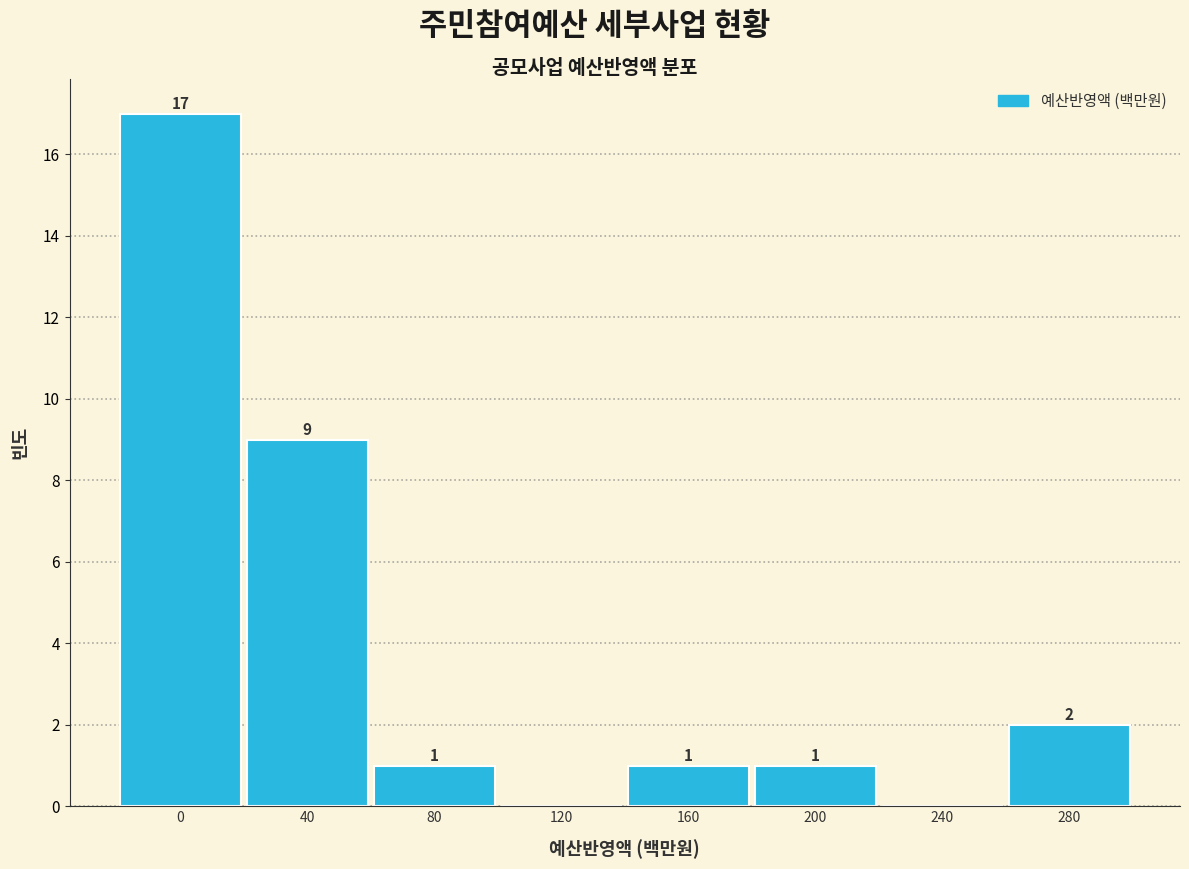

Reading left to right, transcribe all the data shown in this chart.

0=17	40=9	80=1	120=0	160=1	200=1	240=0	280=2